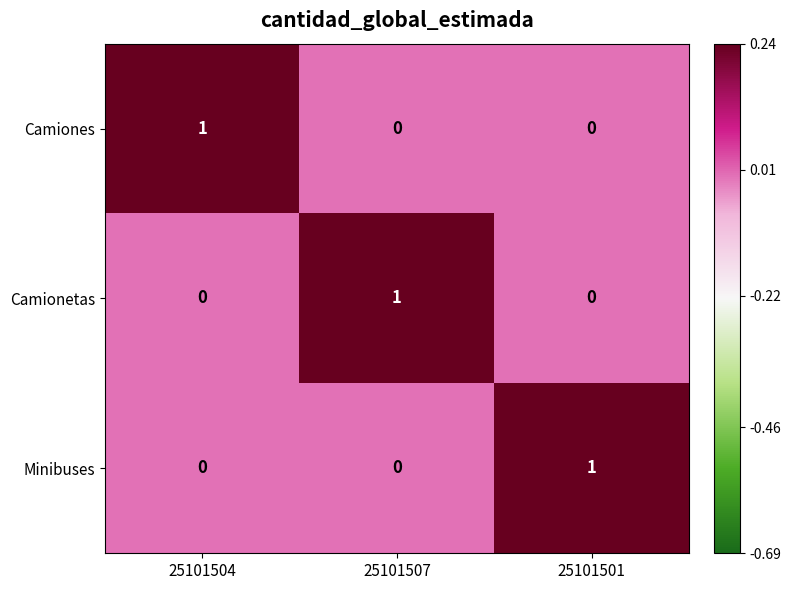

At which label does Minibuses reach its peak?

25101501